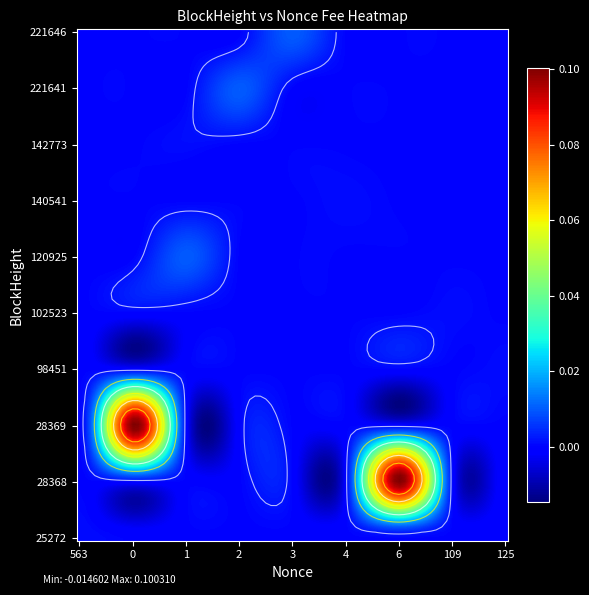

Count the number of categories in the chart.

9